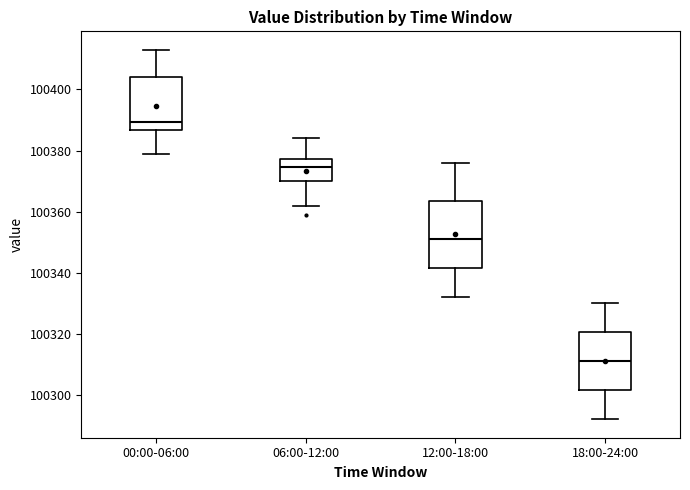

Reading left to right, transcribe this box plot: for each box, give where its median line is, the range the box spans, and where its two whiskers end, as read against the y-axis. The values are not printed on the chart, so give them approximately, as read against the axis.

00:00-06:00: median 100390, box 100386 to 100404, whiskers 100380 to 100414
06:00-12:00: median 100374, box 100370 to 100378, whiskers 100362 to 100384
12:00-18:00: median 100352, box 100342 to 100364, whiskers 100332 to 100376
18:00-24:00: median 100312, box 100302 to 100320, whiskers 100292 to 100330